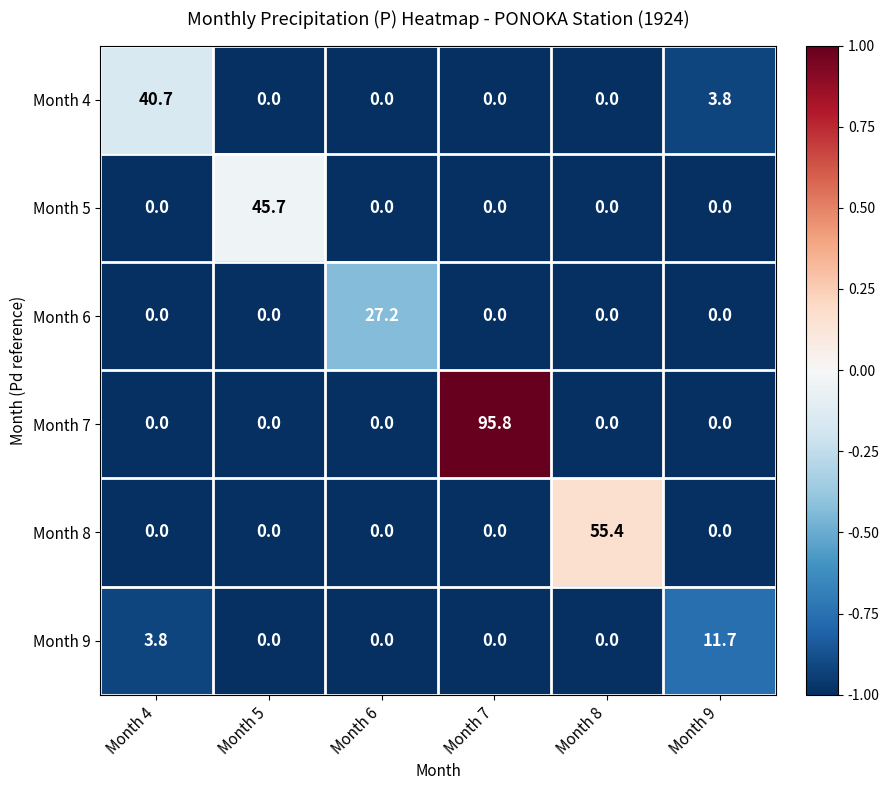

At which label does Month 4 reach its peak?

Month 4